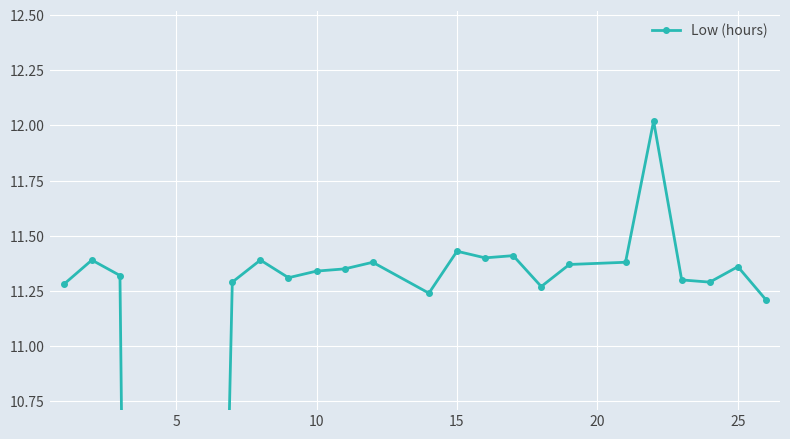

What is the difference between the second highest and minimum values?

11.4